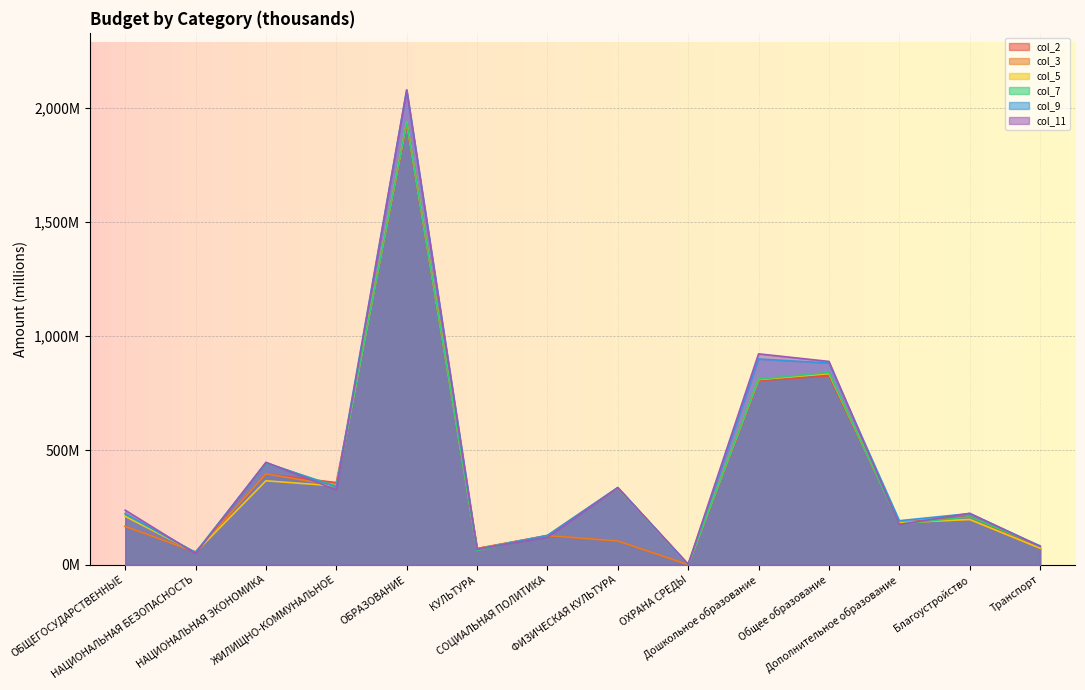

What are all the series names shown in the legend?

col_2, col_3, col_5, col_7, col_9, col_11